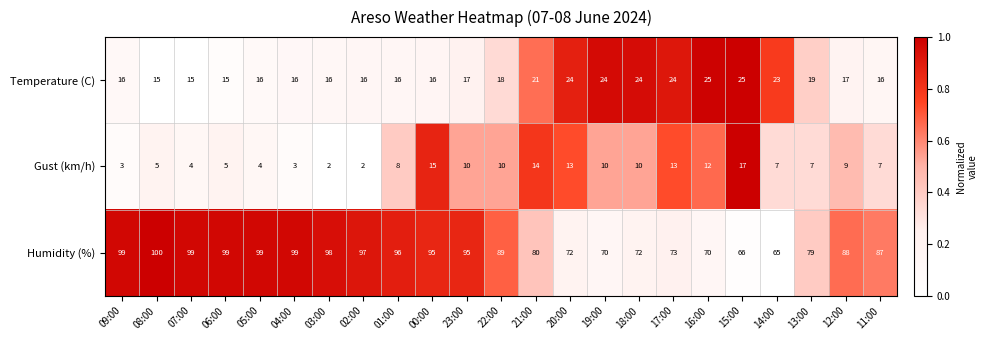

What is the minimum value for Temperature (C)?

15